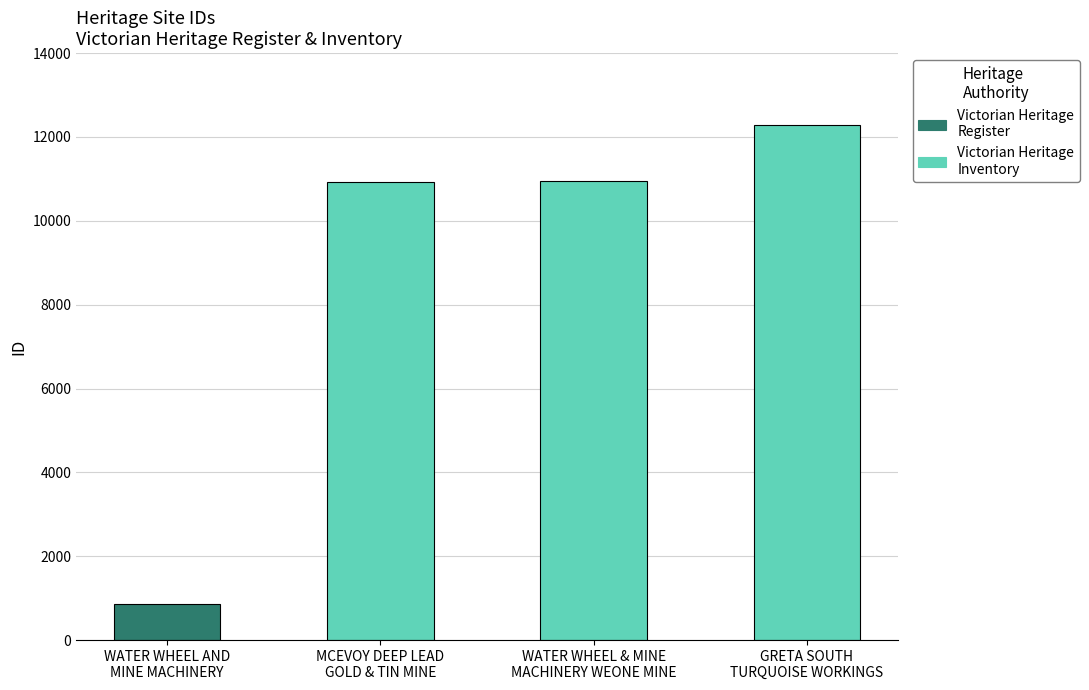

Which has a higher value, GRETA SOUTH
TURQUOISE WORKINGS or WATER WHEEL AND
MINE MACHINERY?

GRETA SOUTH
TURQUOISE WORKINGS